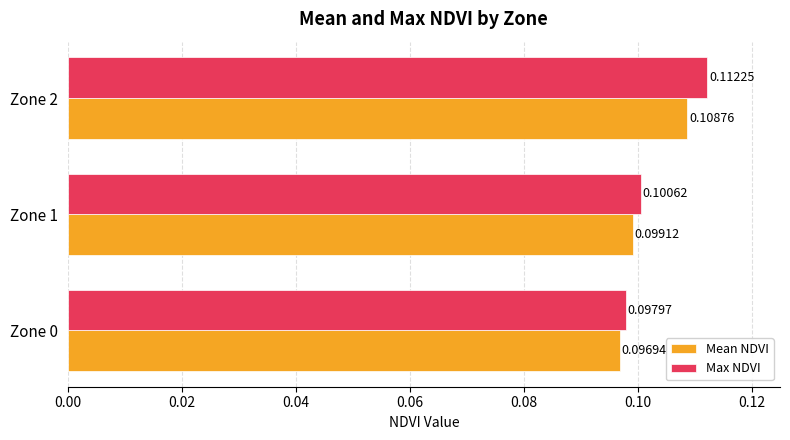

Which series has the widest spread of values?

Max NDVI